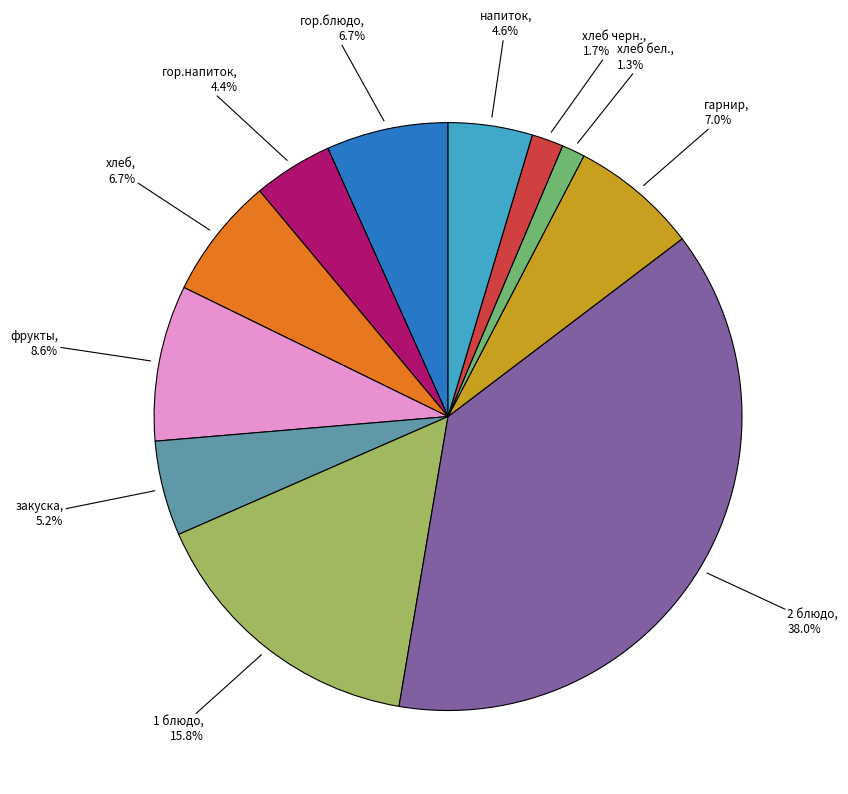

What percentage is the хлеб slice, to the nearest percent?

7%